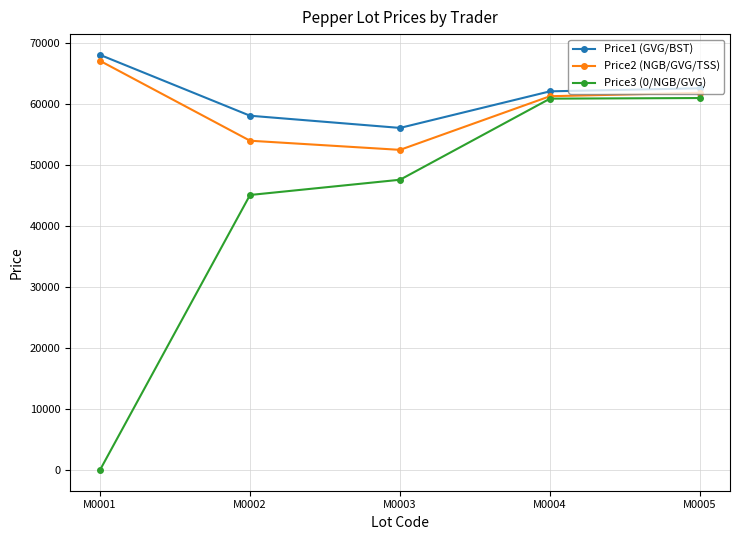

Which series has the largest range (max minus min)?

Price3 (0/NGB/GVG)